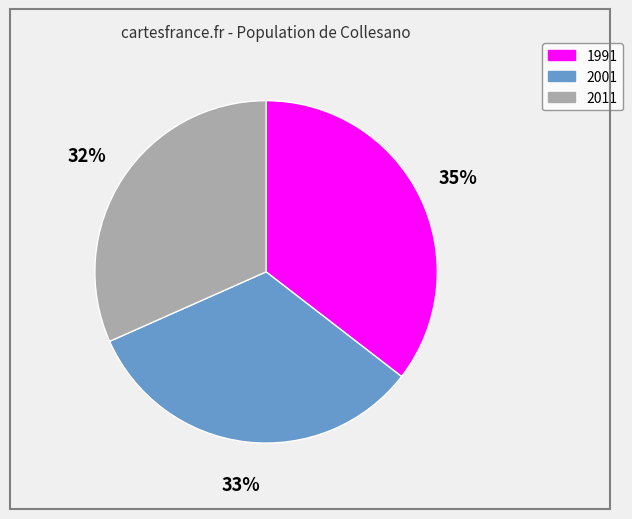

To the nearest percent, what percentage of the pie is 1991?

35%